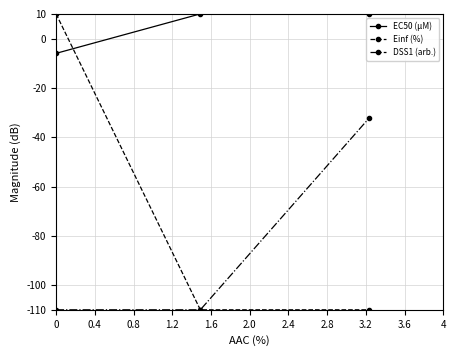

What is the maximum value for DSS1 (arb.)?

-32.2